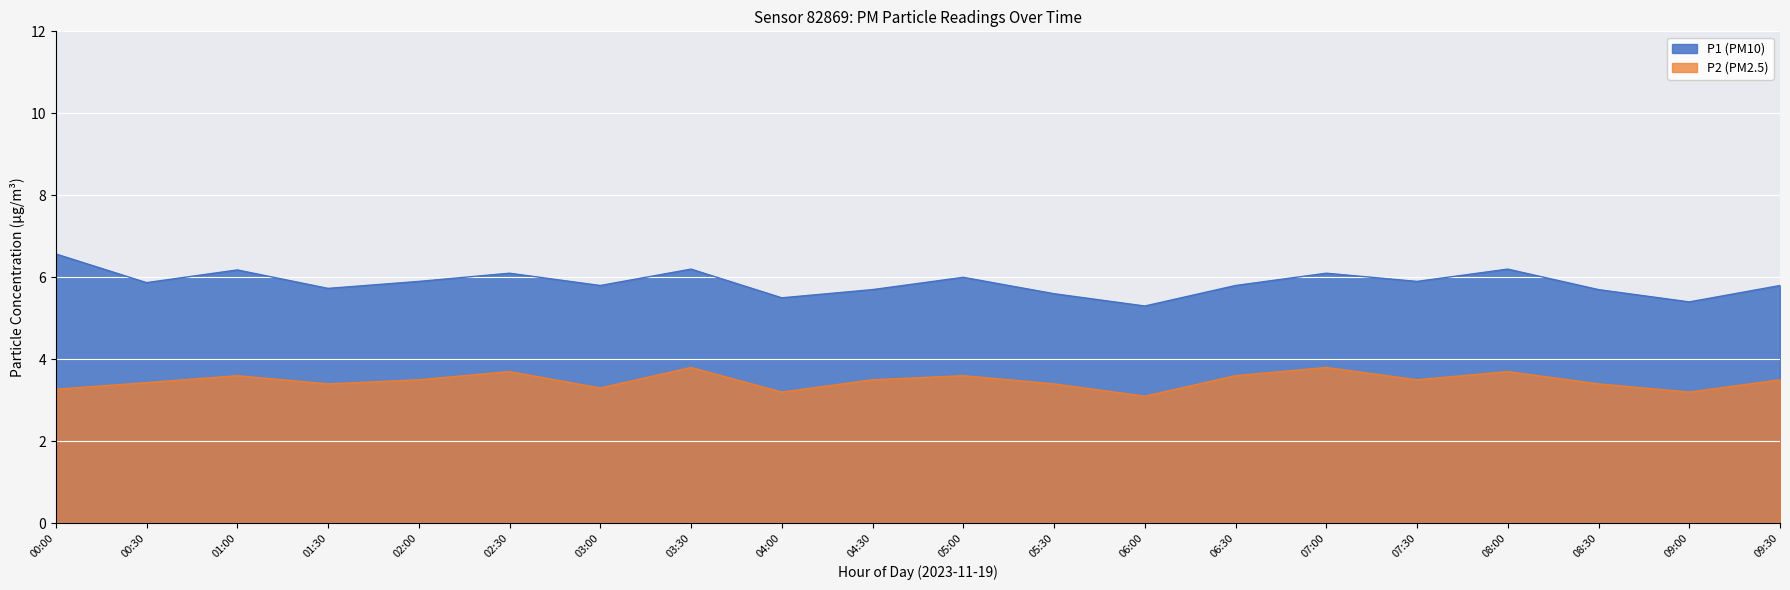

At which label does P1 reach its minimum?

06:00